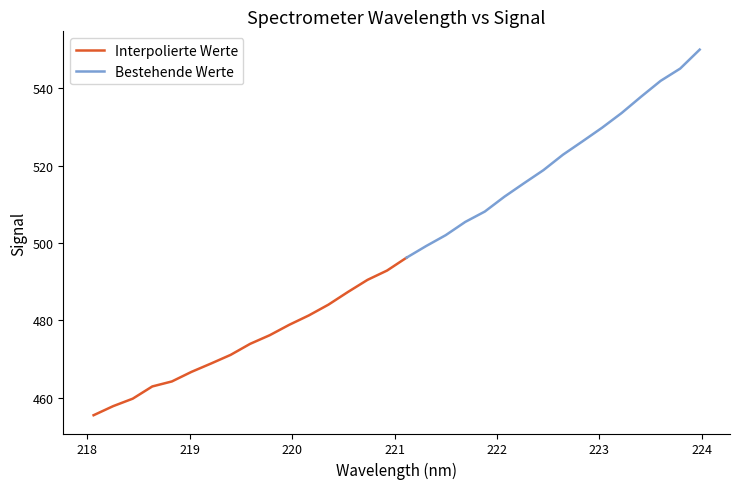

Reading right to left, transcribe all the data shown in this chart.

223.9802=550.1	223.7895=545.1	223.5987=542.0	223.408=537.9	223.2172=533.6	223.0264=529.8	222.8355=526.3	222.6447=522.9	222.4538=518.9	222.263=515.5	222.0721=512.0	221.8812=508.1	221.6902=505.5	221.4993=502.0	221.3083=499.2	221.1174=496.2	220.9264=492.9	220.7354=490.5	220.5444=487.3	220.3533=484.0	220.1623=481.3	219.9712=478.8	219.7801=476.1	219.589=473.9	219.3979=471.0	219.2067=468.8	219.0156=466.6	218.8244=464.2	218.6332=462.9	218.442=459.7	218.2508=457.8	218.0596=455.4